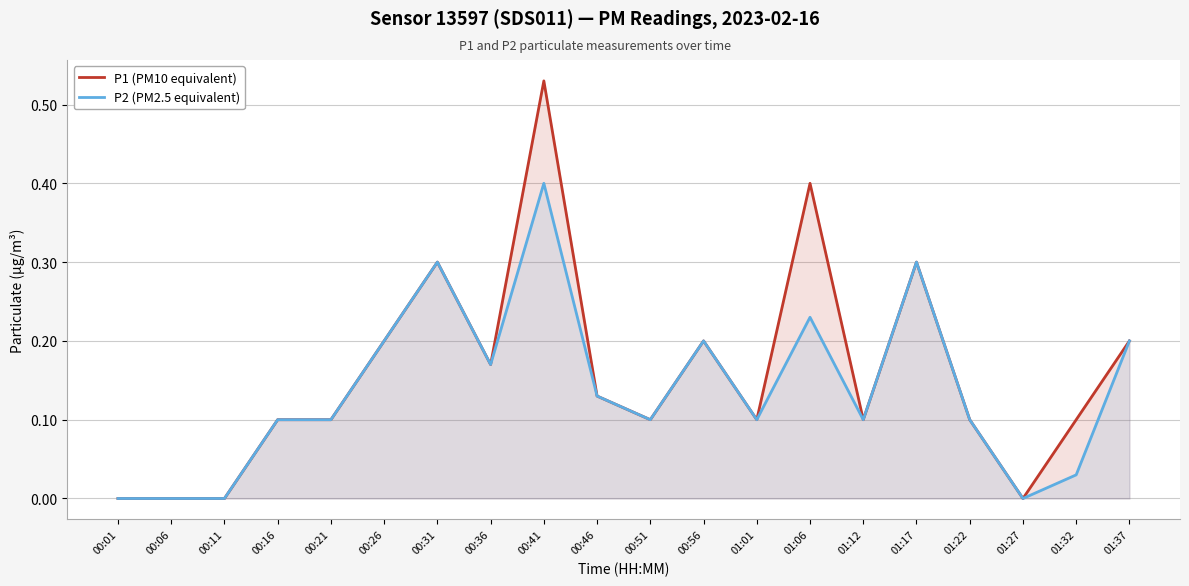

How many lines are shown in the chart?

2